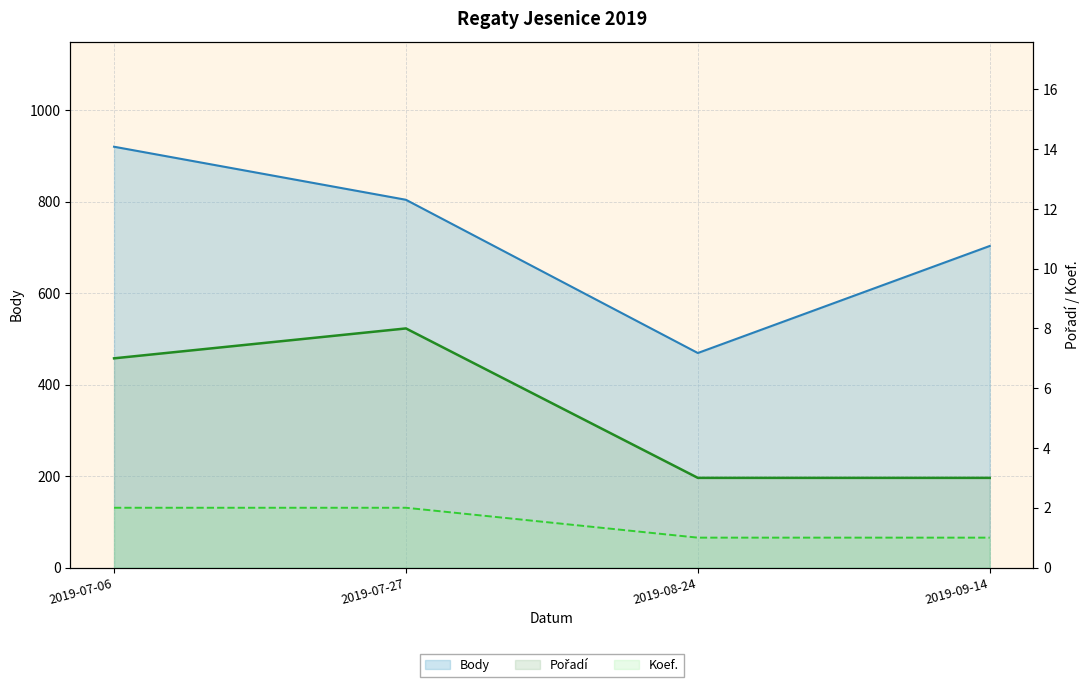

What is the average value of the Body series?

724